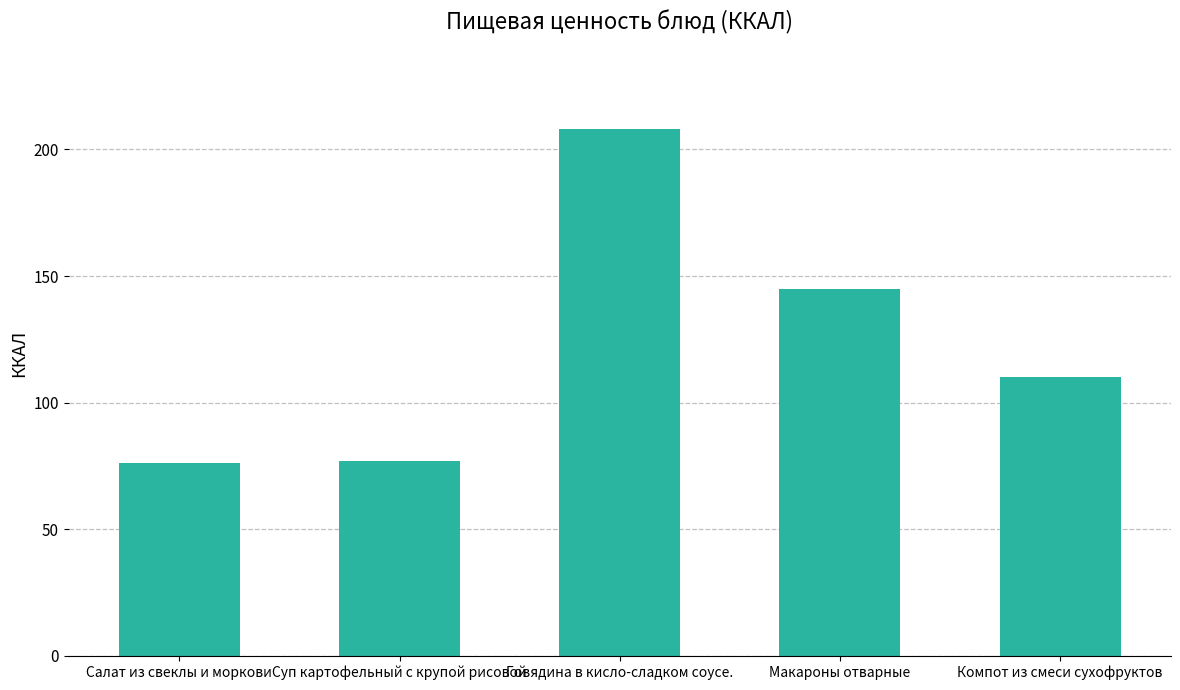

What is the sum of the values at Макароны отварные and Салат из свеклы и моркови?

221